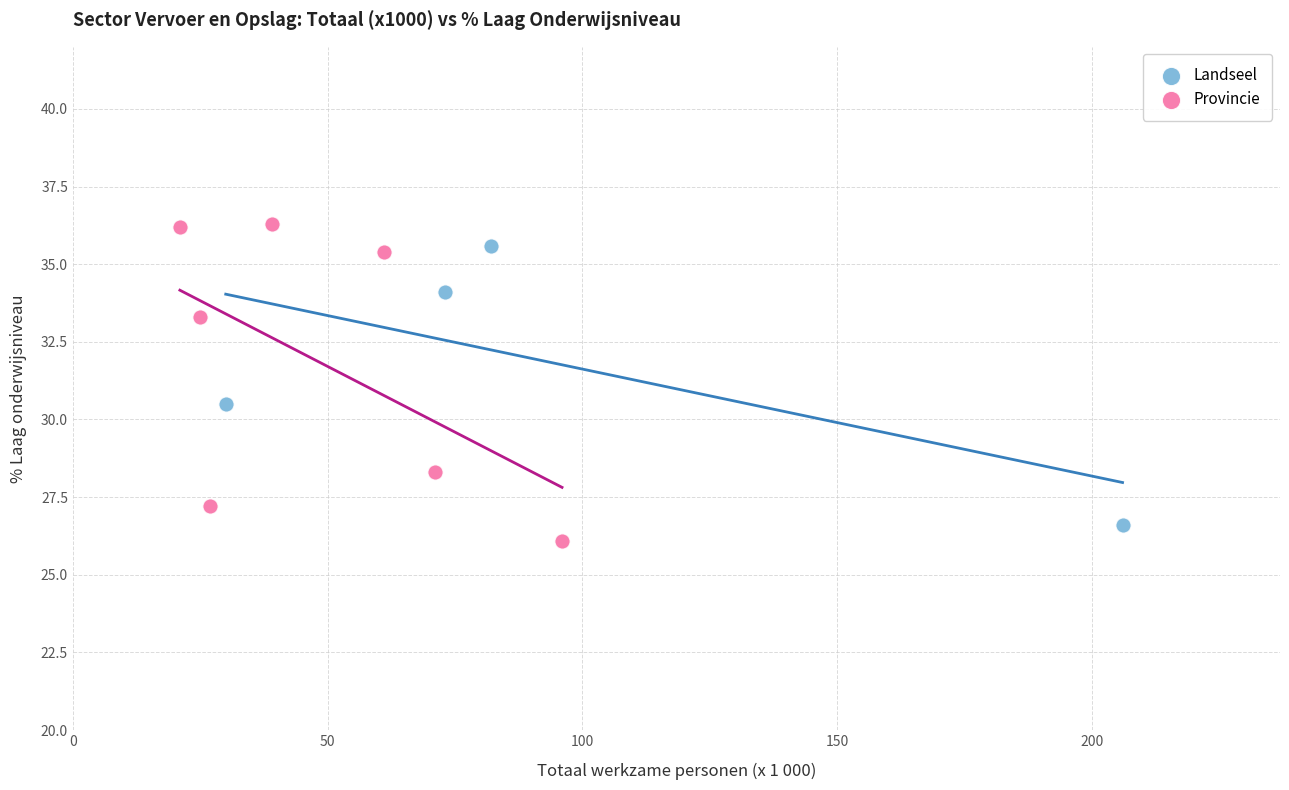

Which series has the widest spread of Y values?

Provincie